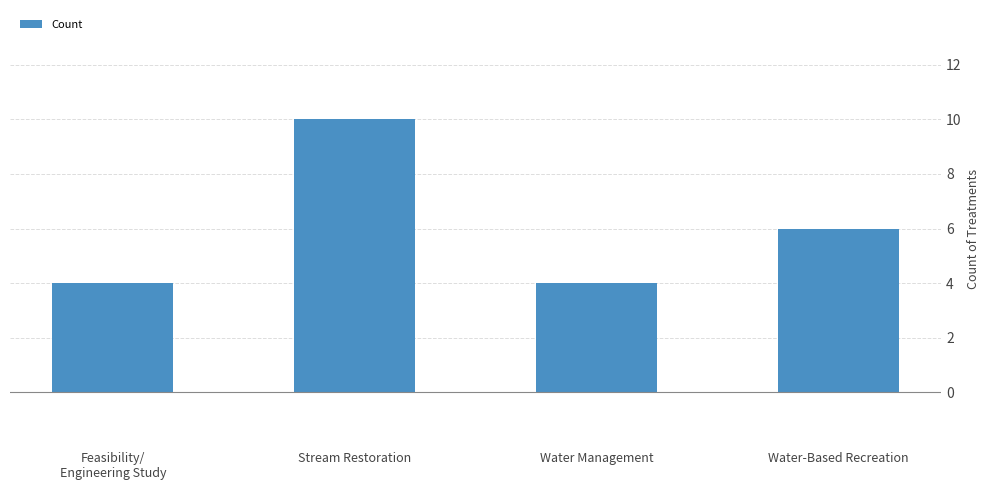

What is the change in value from Feasibility/
Engineering Study to Water-Based Recreation?

+2